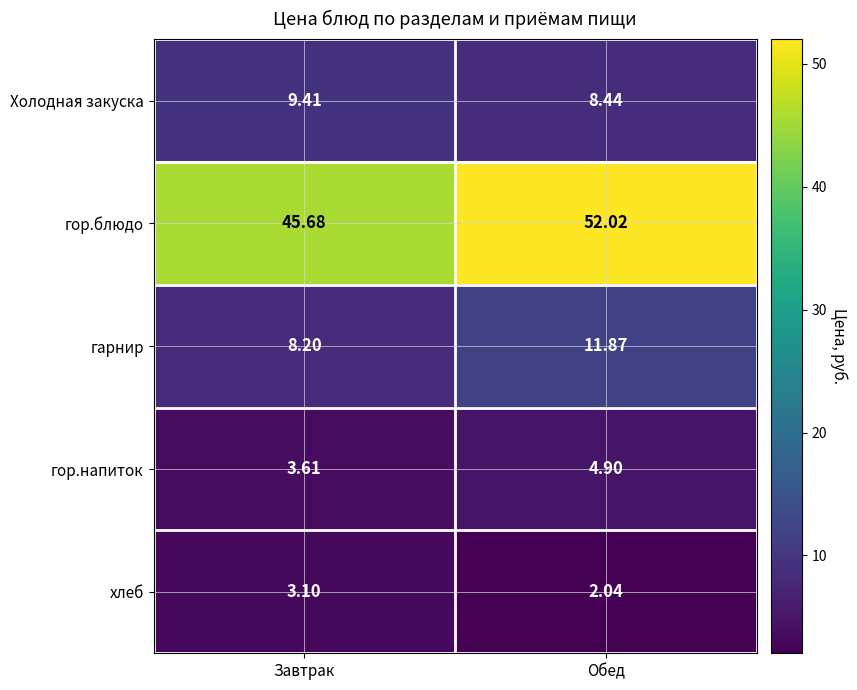

Where is гарнир nearest to the value 10?

Завтрак